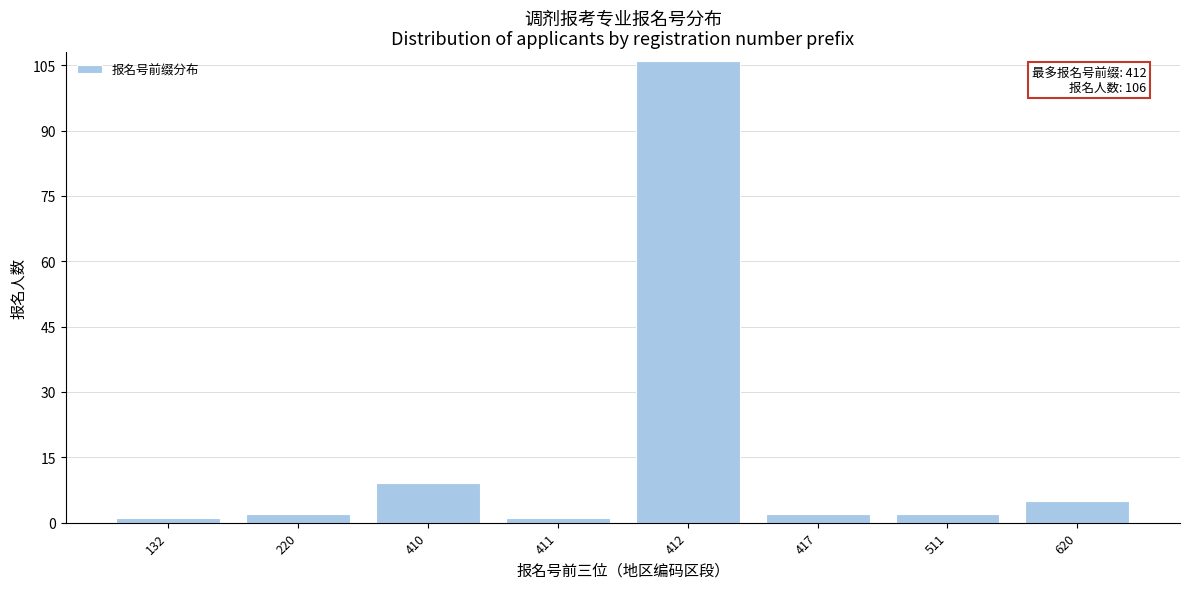

Reading left to right, transcribe all the data shown in this chart.

132=1	220=2	410=9	411=1	412=106	417=2	511=2	620=5